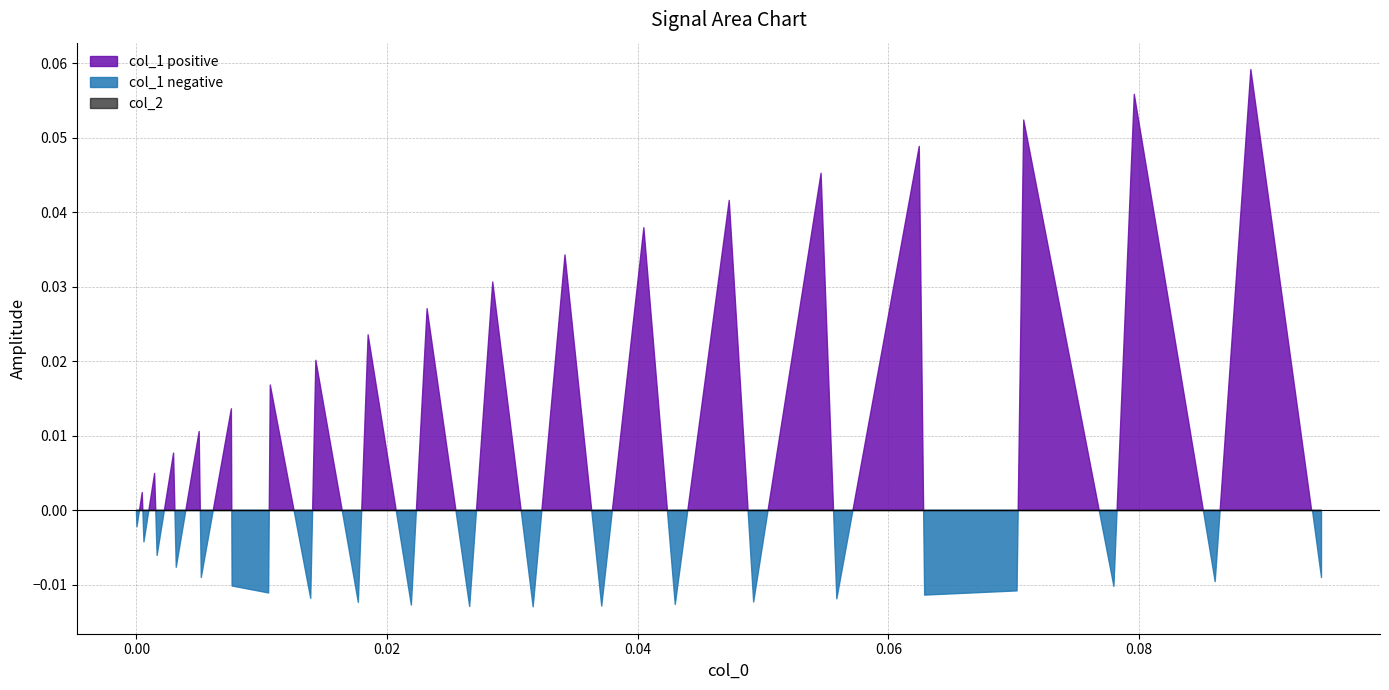

At which label does col_1 reach its peak?

38